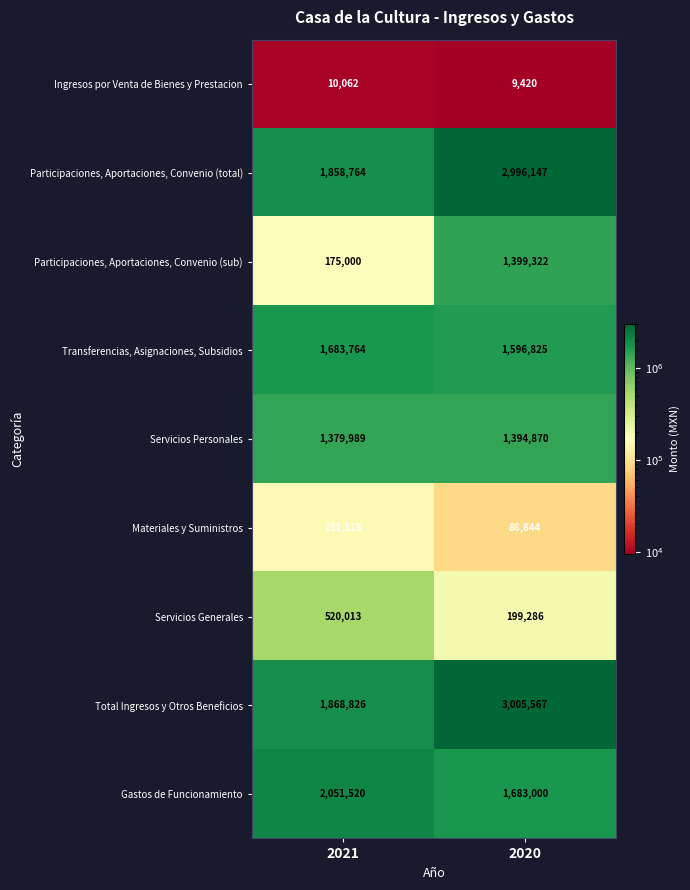

What is the difference between the Ingresos por Venta de Bienes y Prestacion values at 2021 and 2020?

642